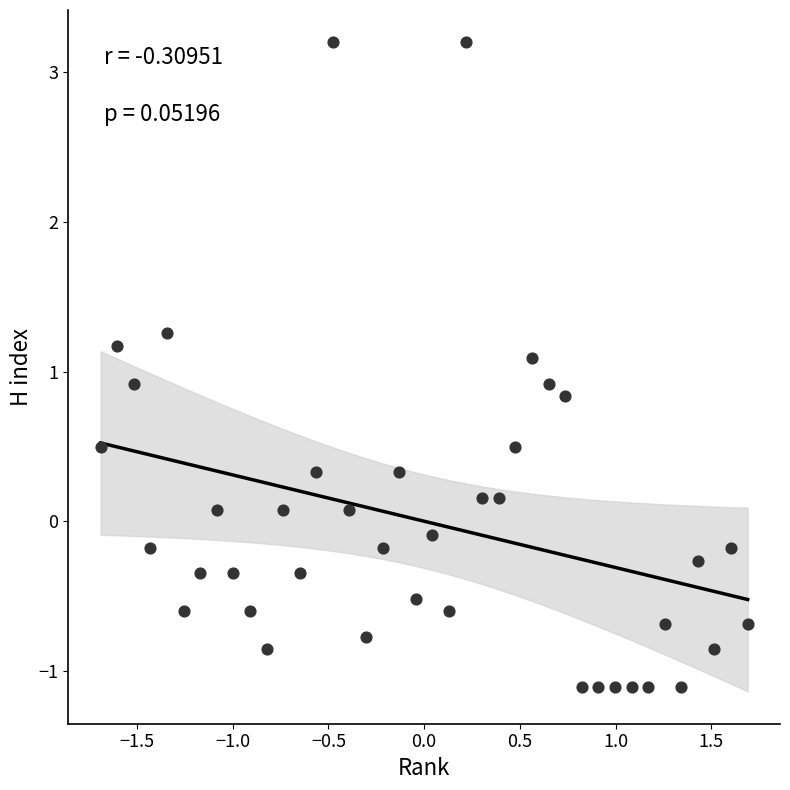

What is the range of Y values (max minus min)?

4.3